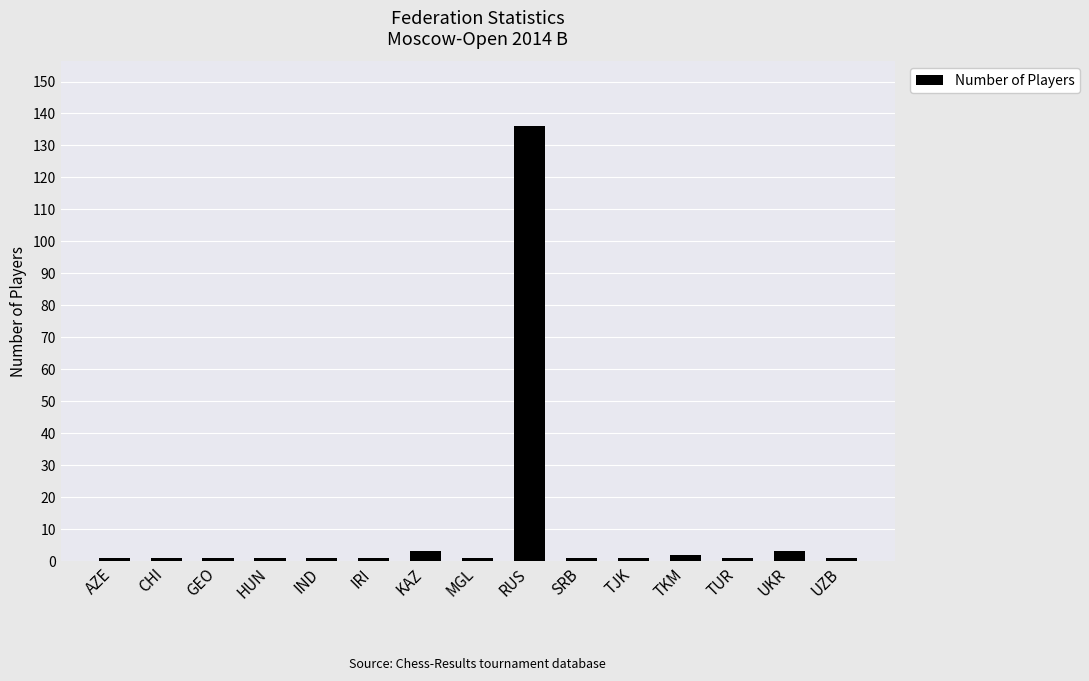

At which category does the chart reach its peak across all series?

RUS